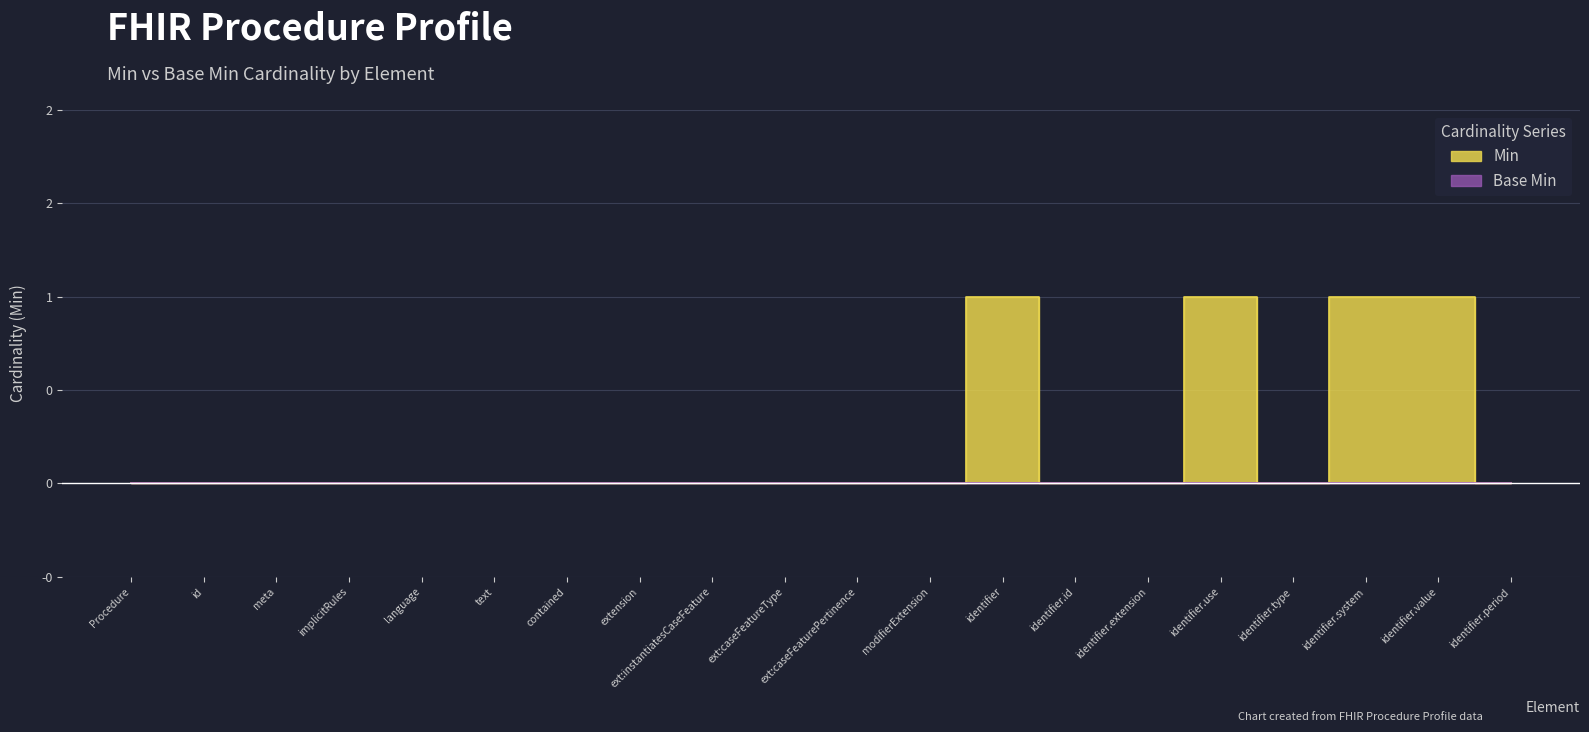

Rank the categories by value from highest to lowest.

identifier, identifier.use, identifier.system, identifier.value, Procedure, id, meta, implicitRules, language, text, contained, extension, ext:instantiatesCaseFeature, ext:caseFeatureType, ext:caseFeaturePertinence, modifierExtension, identifier.id, identifier.extension, identifier.type, identifier.period